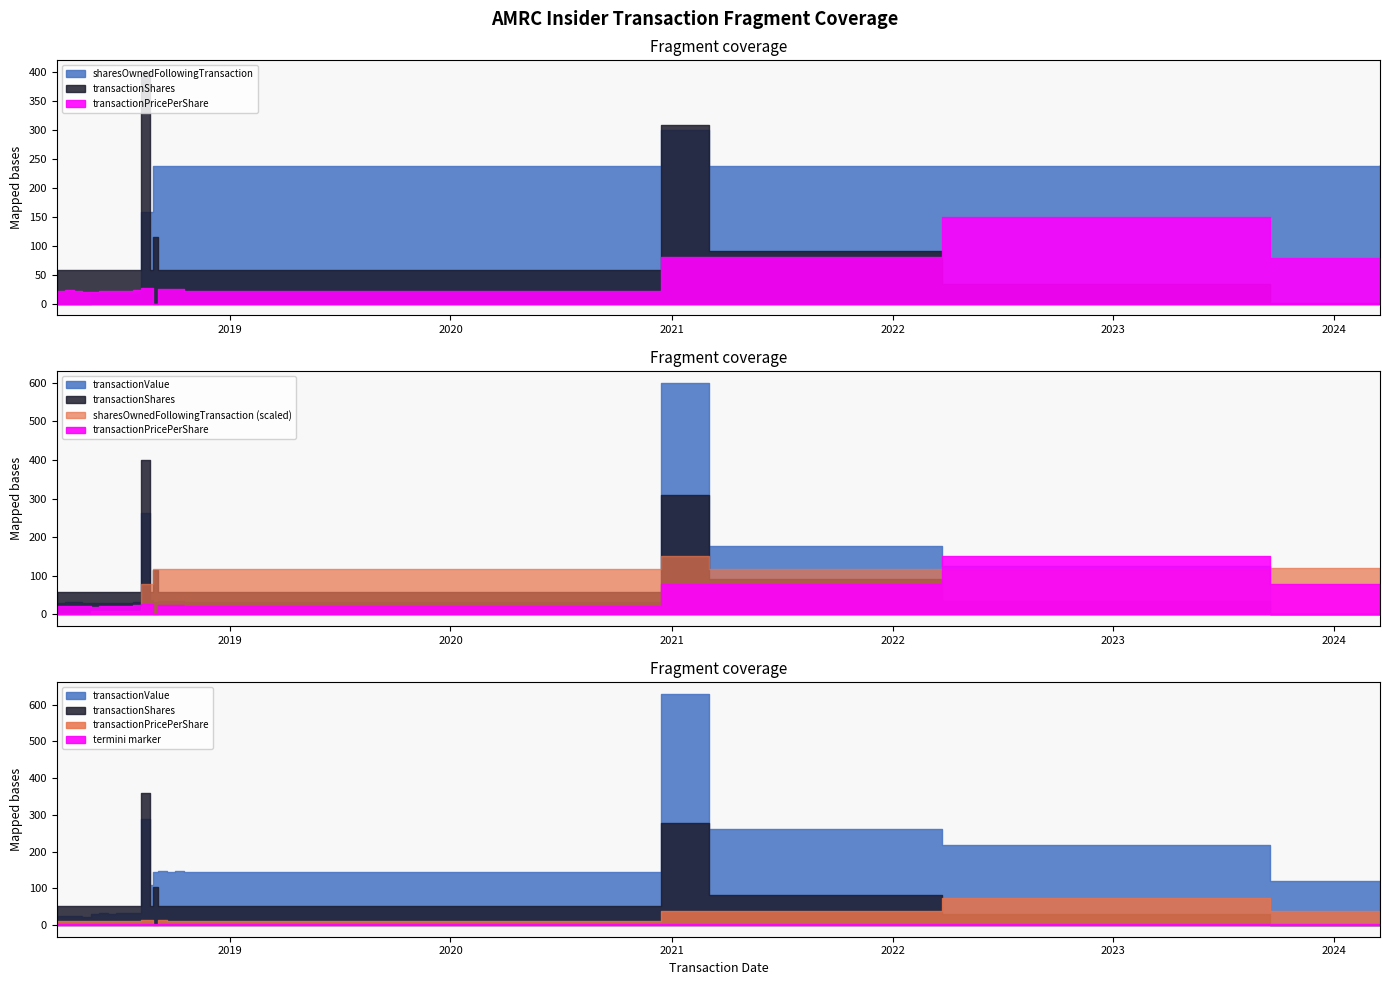

At which label does transactionValue first exceed 62440?

2018-07-25